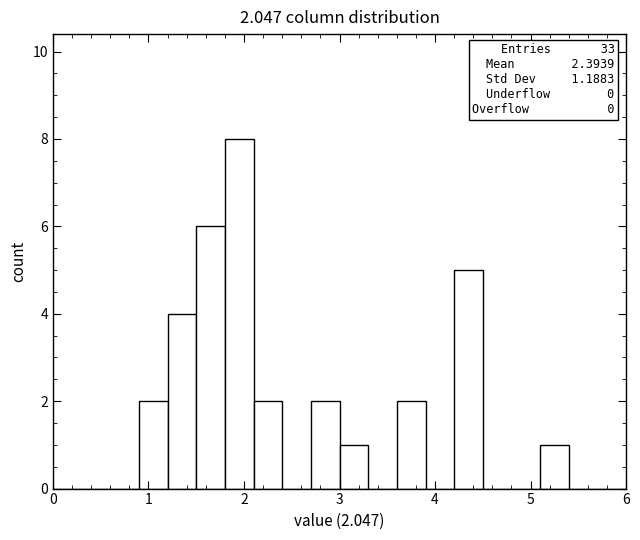

Around what value on the x-axis is the tallest bar? Give the approximate position of its centre, as read against the axis.

2.0